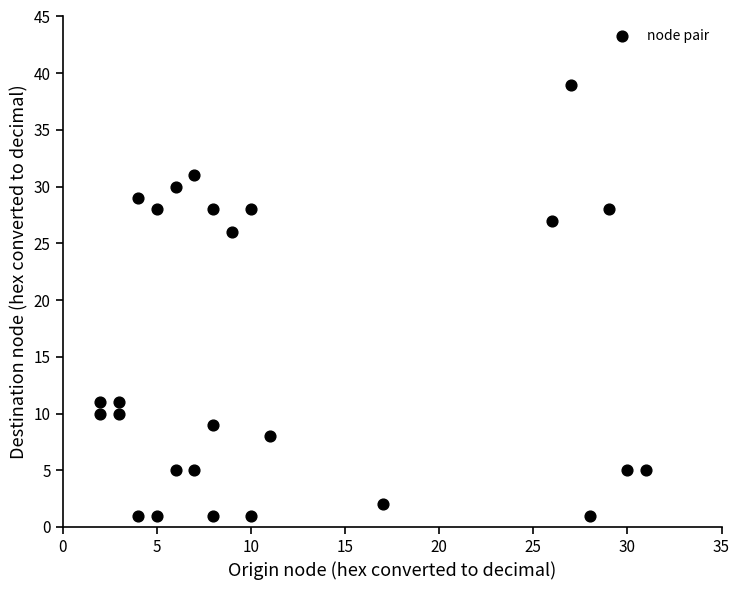

What Y value in the scatter plot is closest to 20?

26